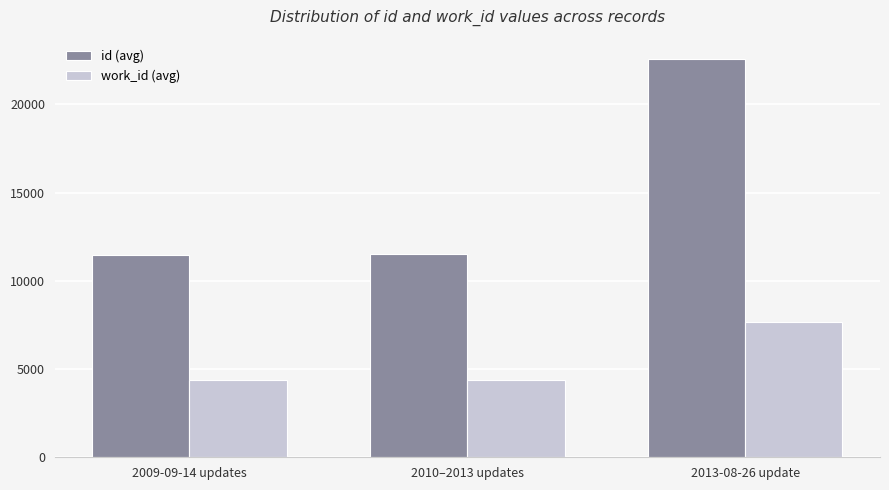

What is the label of the 2nd bar from the right?

2010–2013 updates